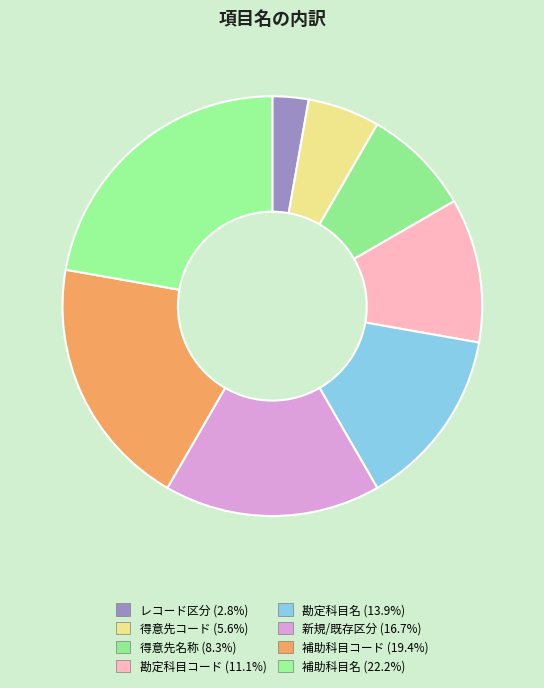

Which category has the biggest portion of the pie?

補助科目名